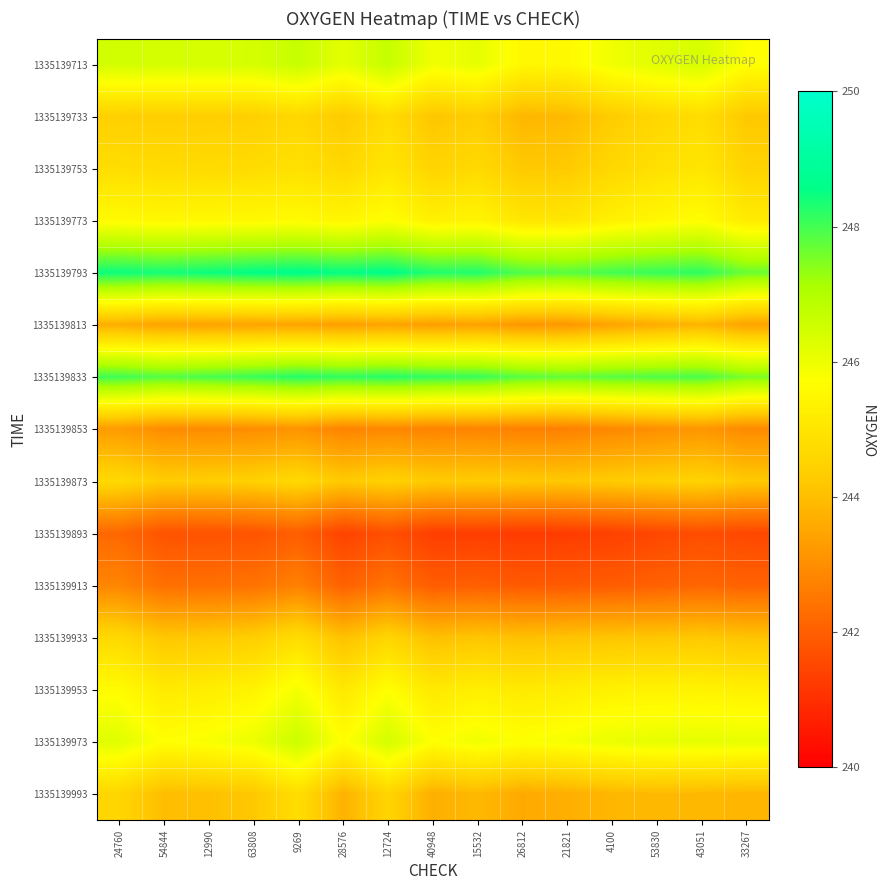

Between 33267 and 21821, which is larger?

33267